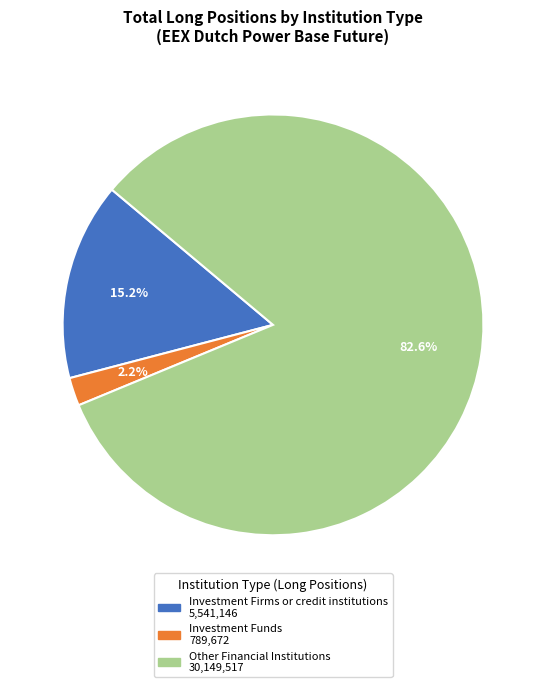

To the nearest percent, what is the difference between the largest and smallest slice percentages?

80%